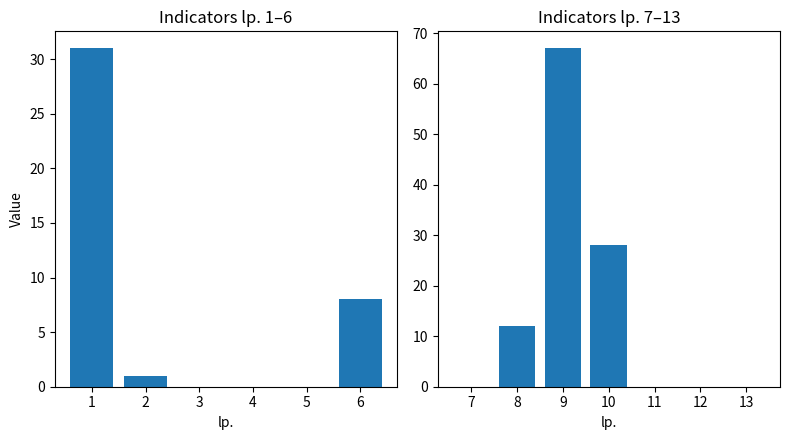

What is the maximum value shown in the chart?

67